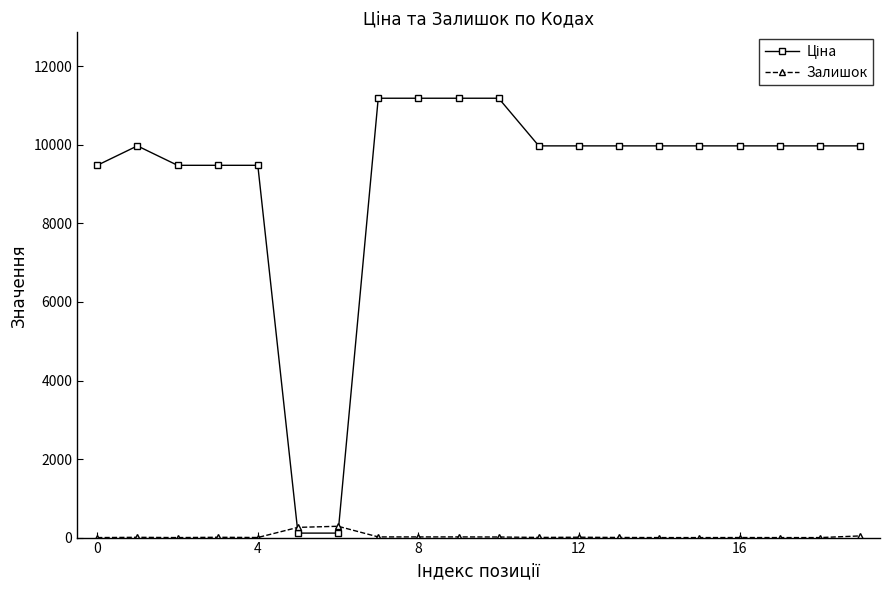

Is this an area chart (filled region under the line)?

No